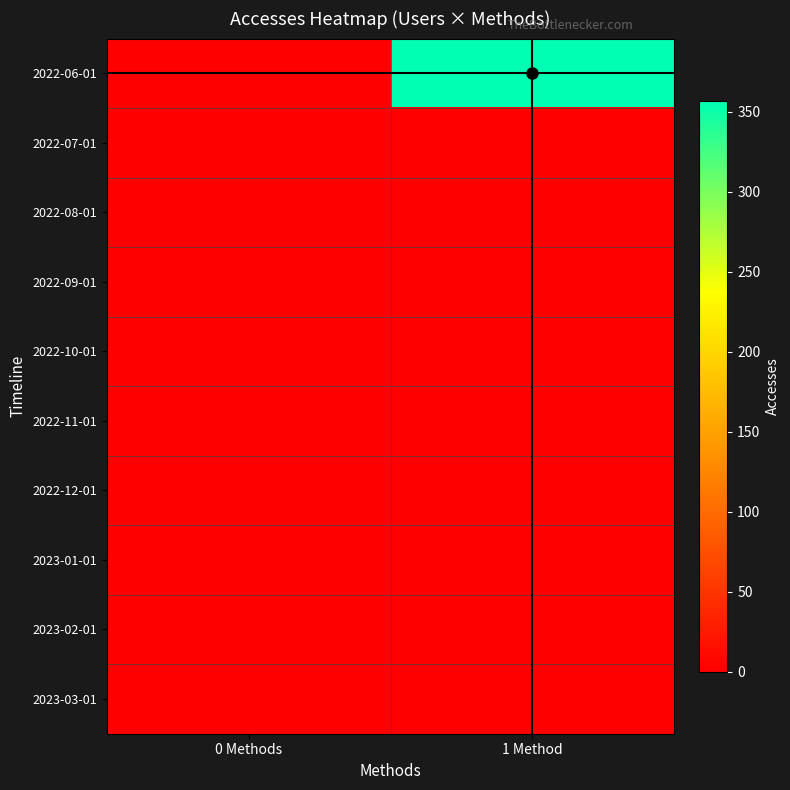

Between 1 Method and 0 Methods, which is larger?

1 Method